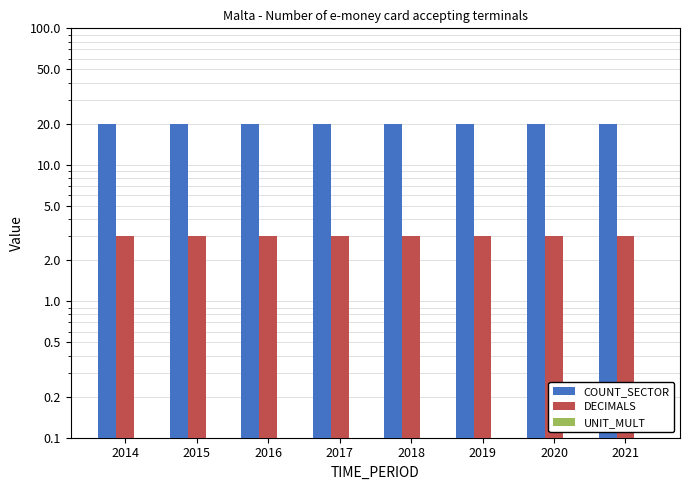

What are all the series names shown in the legend?

COUNT_SECTOR, DECIMALS, UNIT_MULT